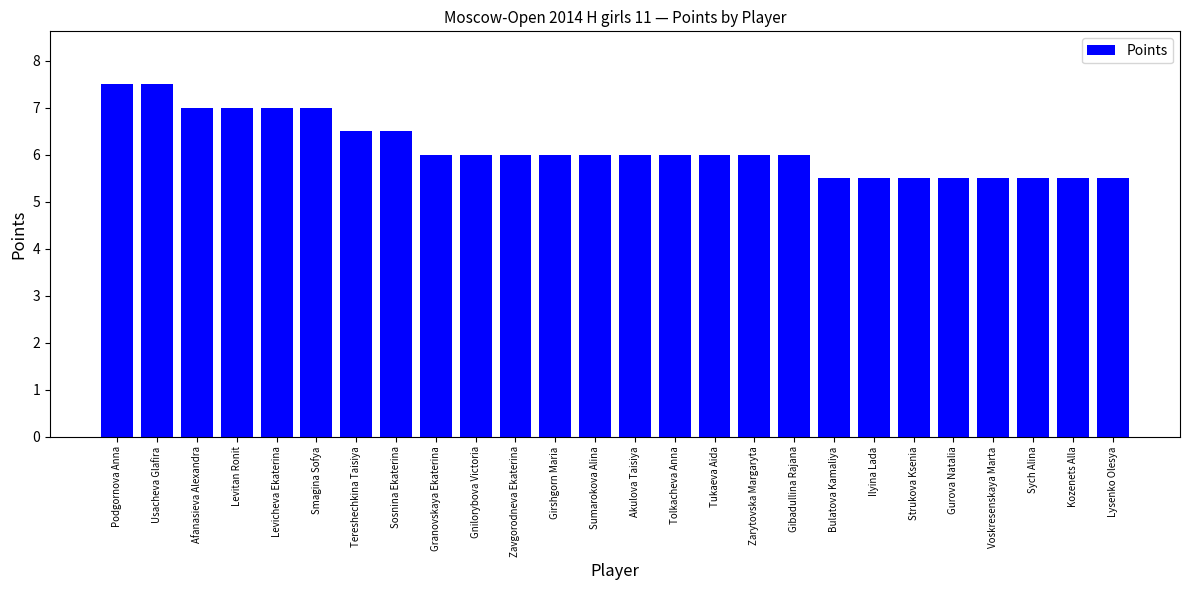

The value at Granovskaya Ekaterina is 2.9. True or false?

False